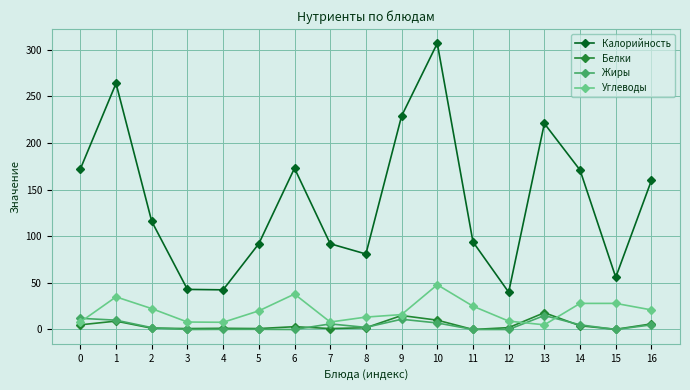

What is the greatest value displayed?

307.0